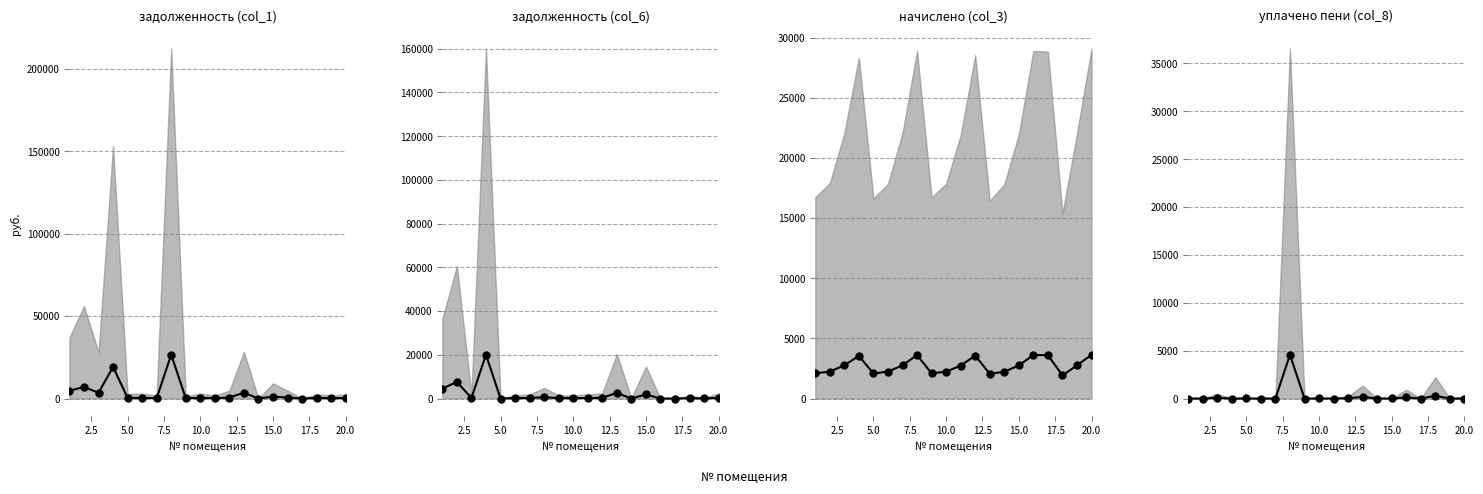

True or false: уплачено пени (col_8) has a value of 2803.3 at 0.0.

False